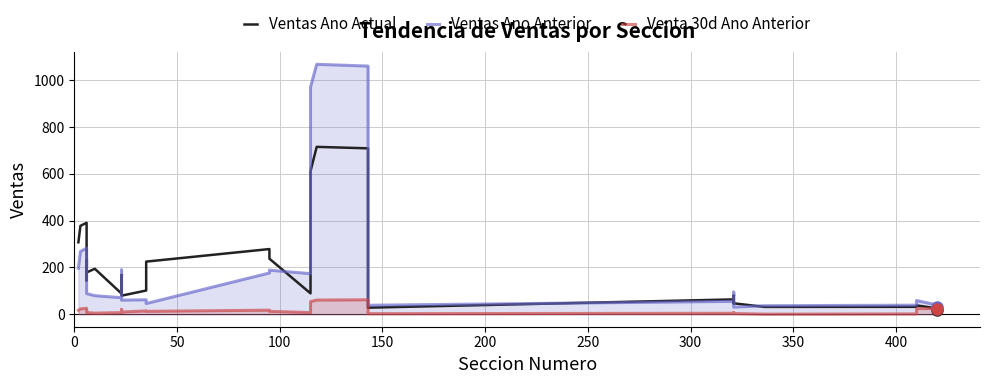

The value of Ventas Ano Actual at 14 is 268.2. True or false?

False